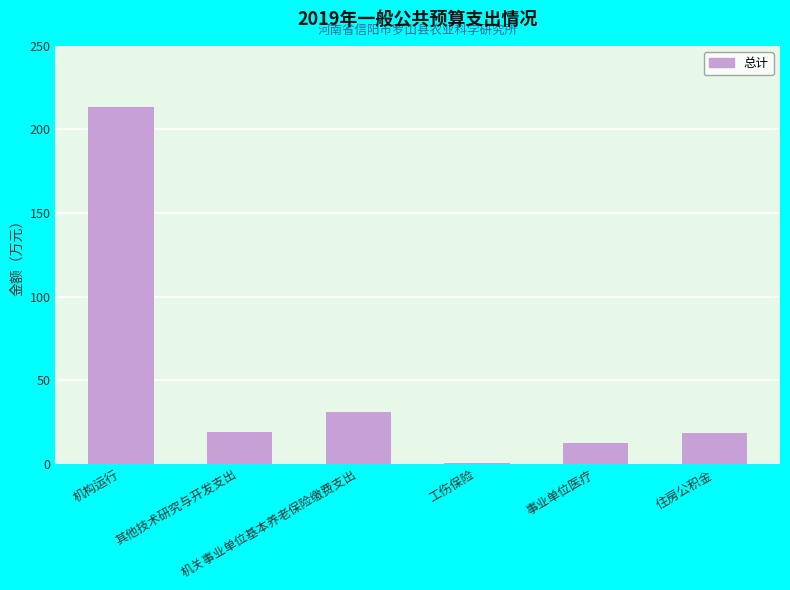

What is the maximum value shown in the chart?

213.7